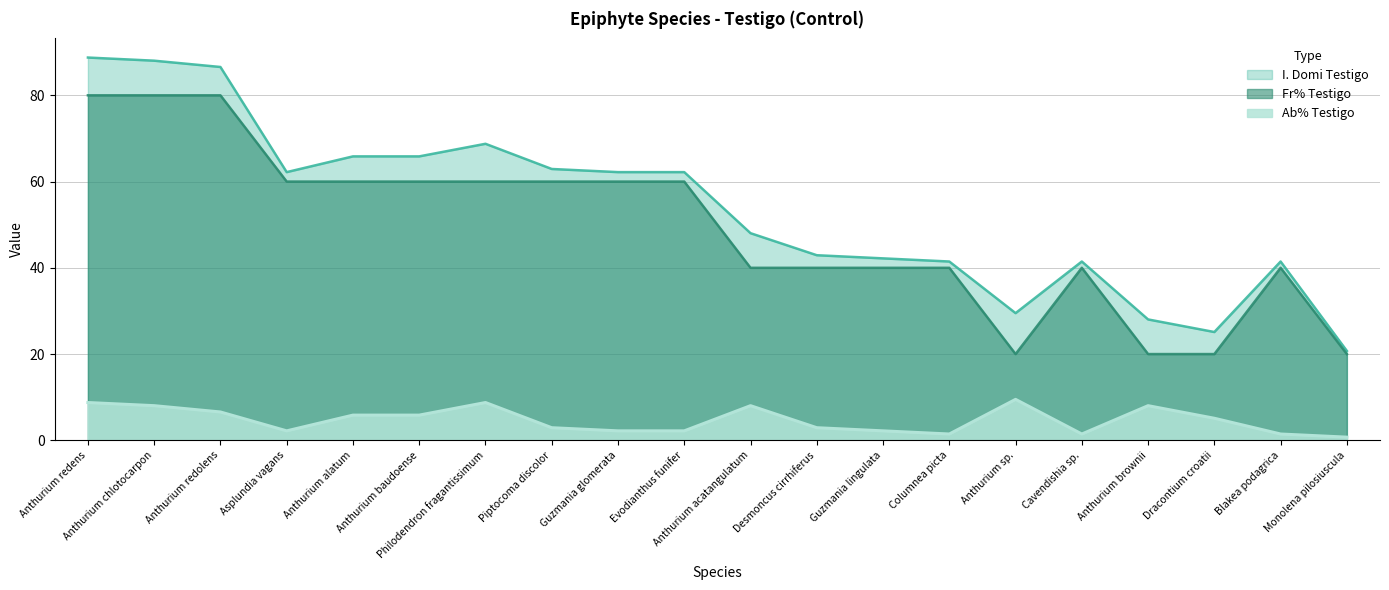

True or false: Ab% Testigo has more than 0 points higher than both neighbors.

True